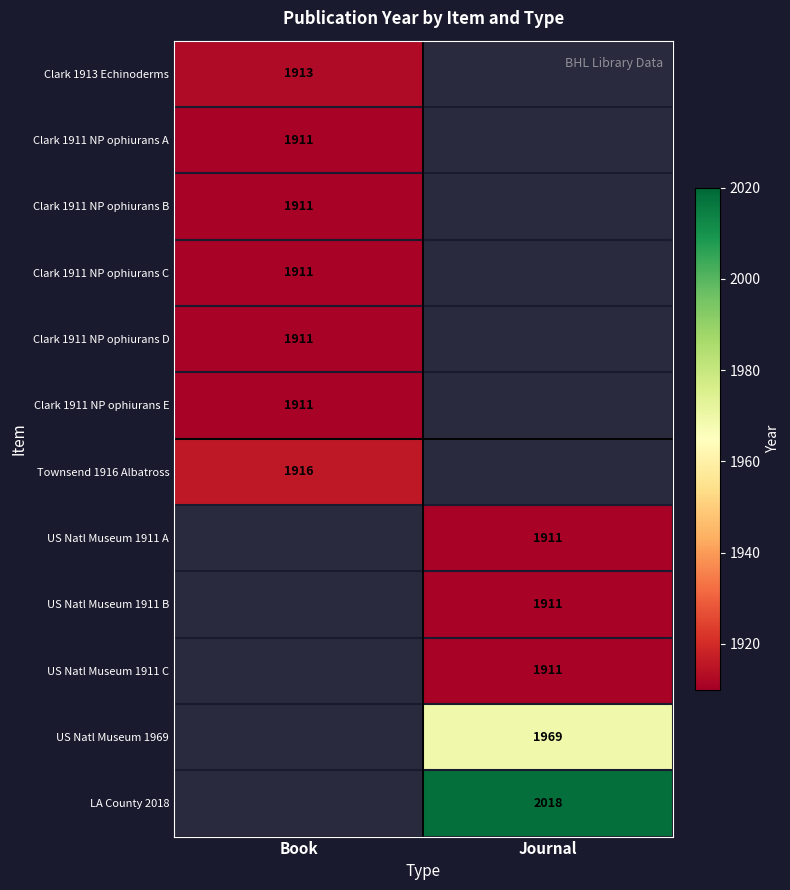

The Clark 1911 NP ophiurans D series shows 1911 at Book. True or false?

True